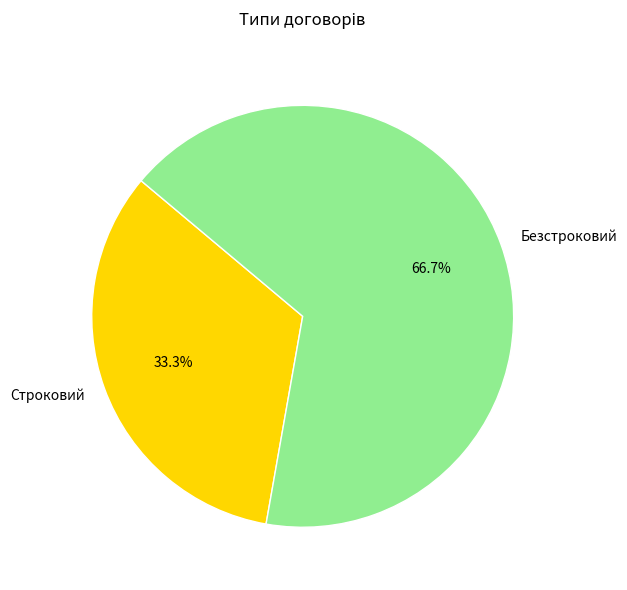

Approximately how many times larger is the value at Безстроковий compared to Строковий?

2.0